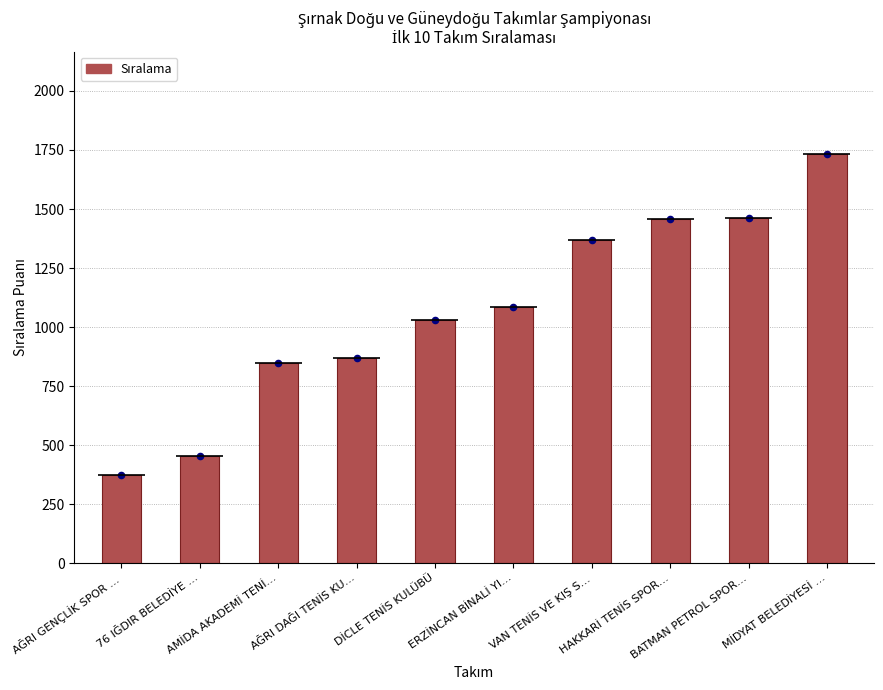

Approximately how many times larger is the value at VAN TENİS VE KIŞ S… compared to BATMAN PETROL SPOR…?

0.9